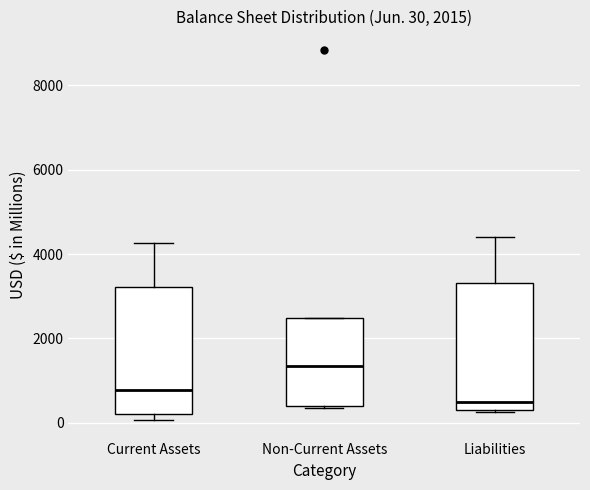

Which box has the lowest median line?

Liabilities